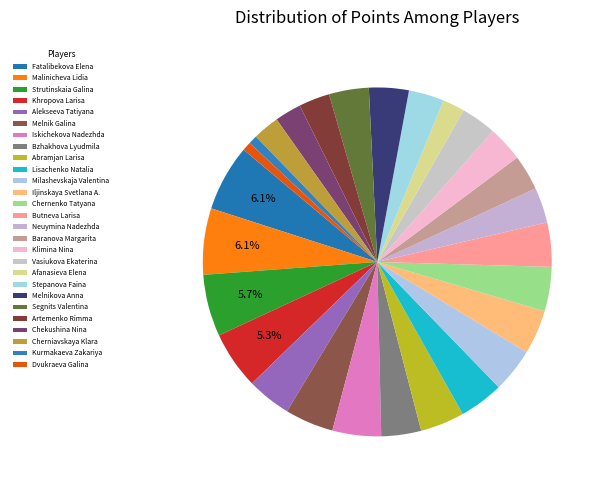

To the nearest percent, what is the difference between the largest and smallest slice percentages?

5%